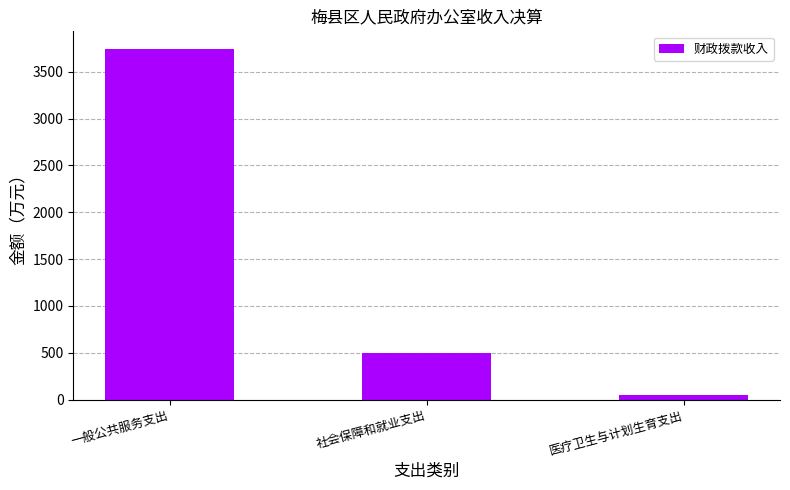

List the labels in order of value, largest first.

一般公共服务支出, 社会保障和就业支出, 医疗卫生与计划生育支出